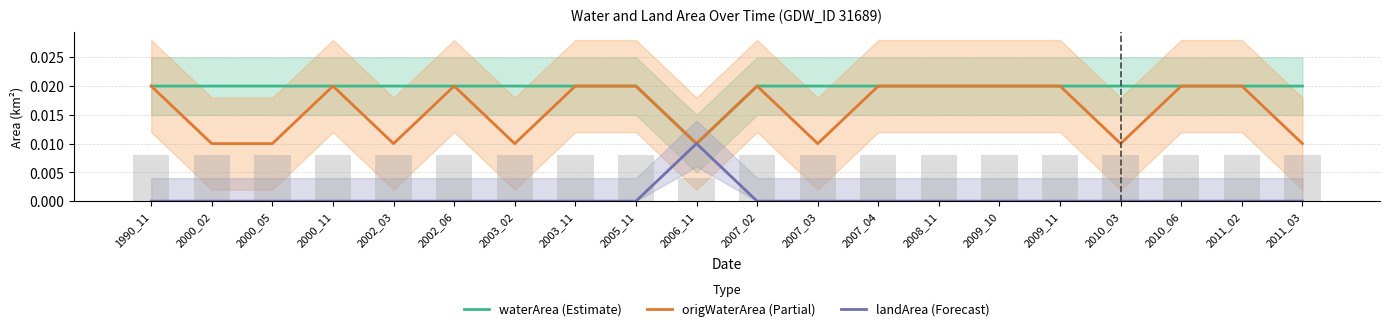

True or false: landArea has a value of -0.0 at 2009_10.

False